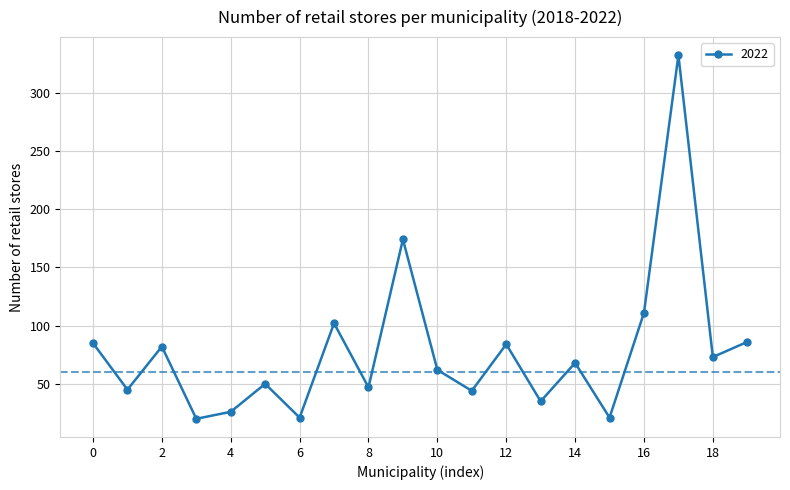

What is the difference between the second highest and second lowest values?

153